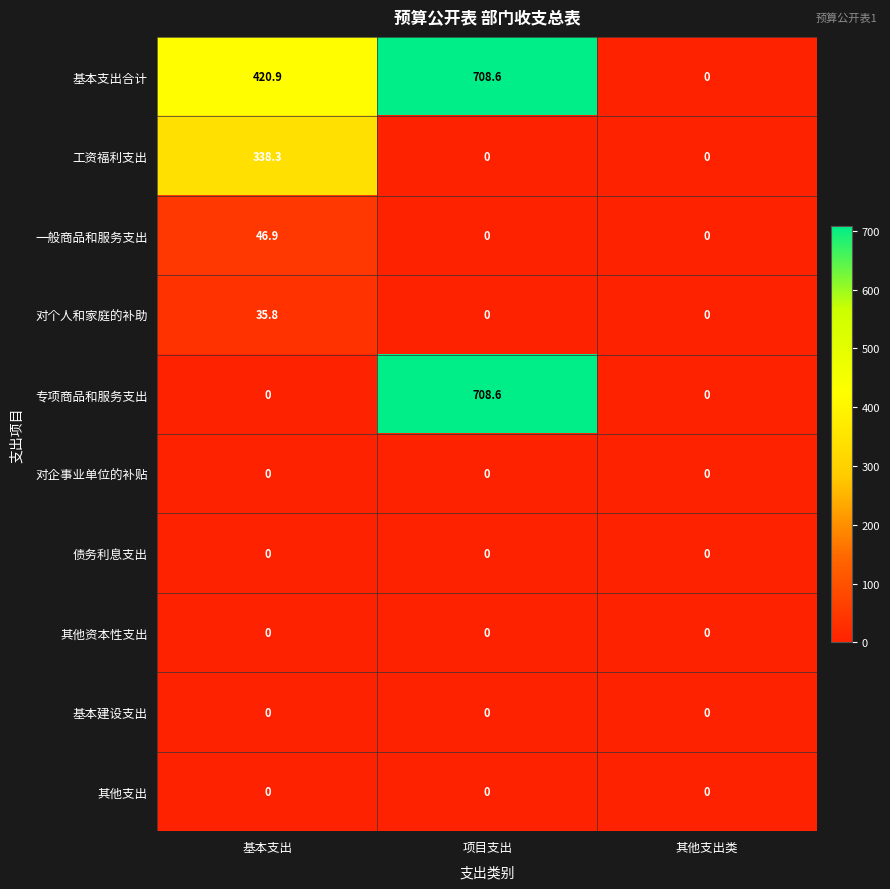

Reading left to right, what are all the values shown in this chart?

基本支出合计: 420.9	708.6	0.0
工资福利支出: 338.3	0.0	0.0
一般商品和服务支出: 46.9	0.0	0.0
对个人和家庭的补助: 35.8	0.0	0.0
专项商品和服务支出: 0.0	708.6	0.0
对企事业单位的补贴: 0.0	0.0	0.0
债务利息支出: 0.0	0.0	0.0
其他资本性支出: 0.0	0.0	0.0
基本建设支出: 0.0	0.0	0.0
其他支出: 0.0	0.0	0.0